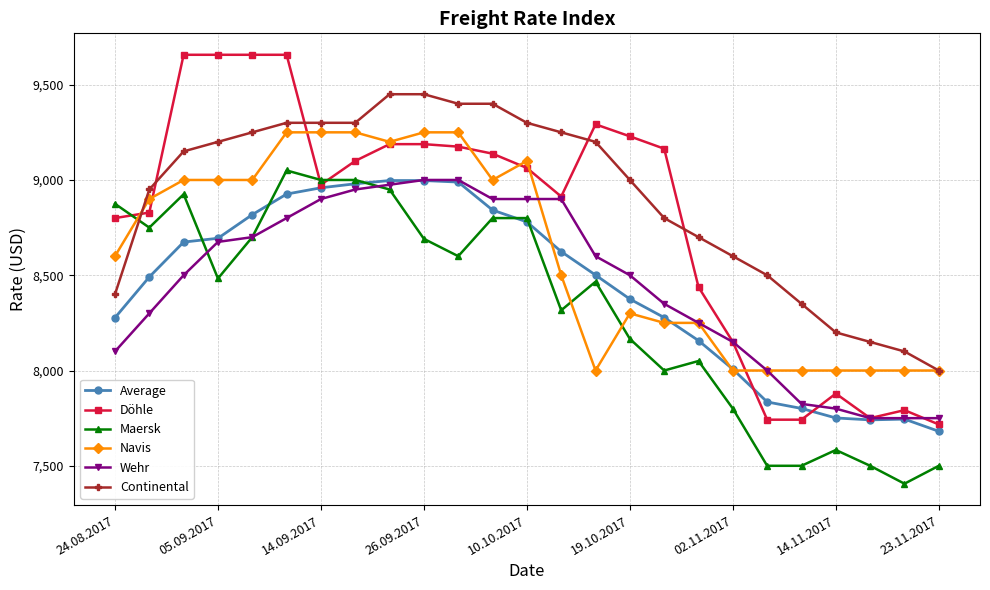

What is the difference between the maximum and second lowest values in the Average series?

1256